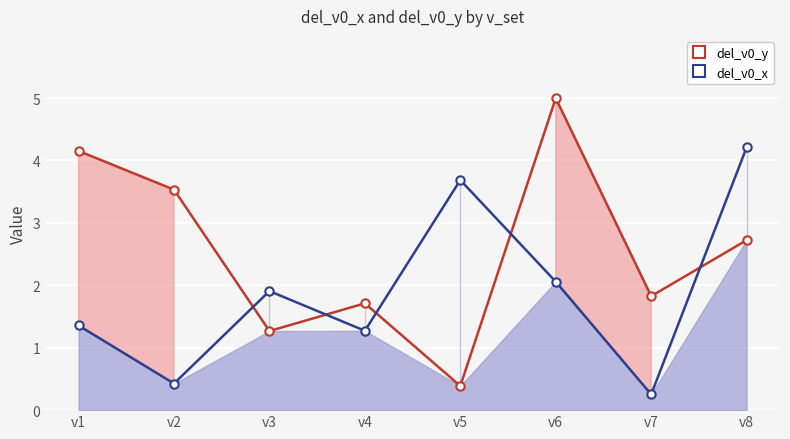

Which series has the widest spread of values?

del_v0_y